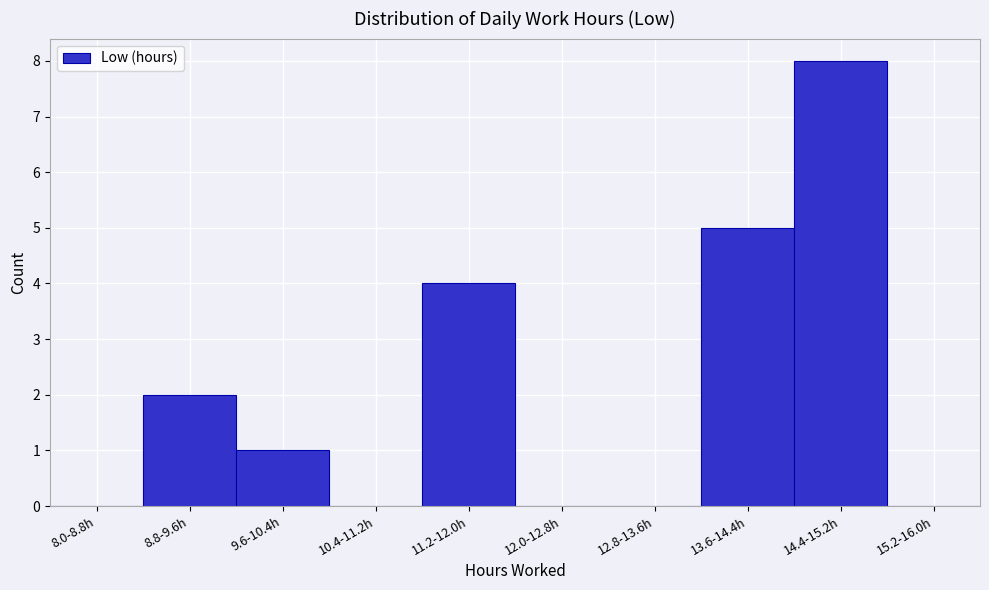

Reading left to right, extract all data points from this chart.

8.0-8.8h=0	8.8-9.6h=2	9.6-10.4h=1	10.4-11.2h=0	11.2-12.0h=4	12.0-12.8h=0	12.8-13.6h=0	13.6-14.4h=5	14.4-15.2h=8	15.2-16.0h=0